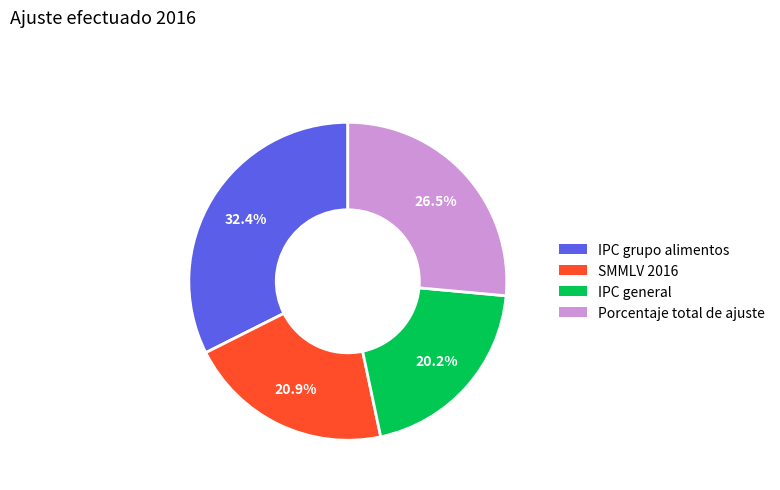

What percentage is the IPC grupo alimentos slice, to the nearest percent?

32%